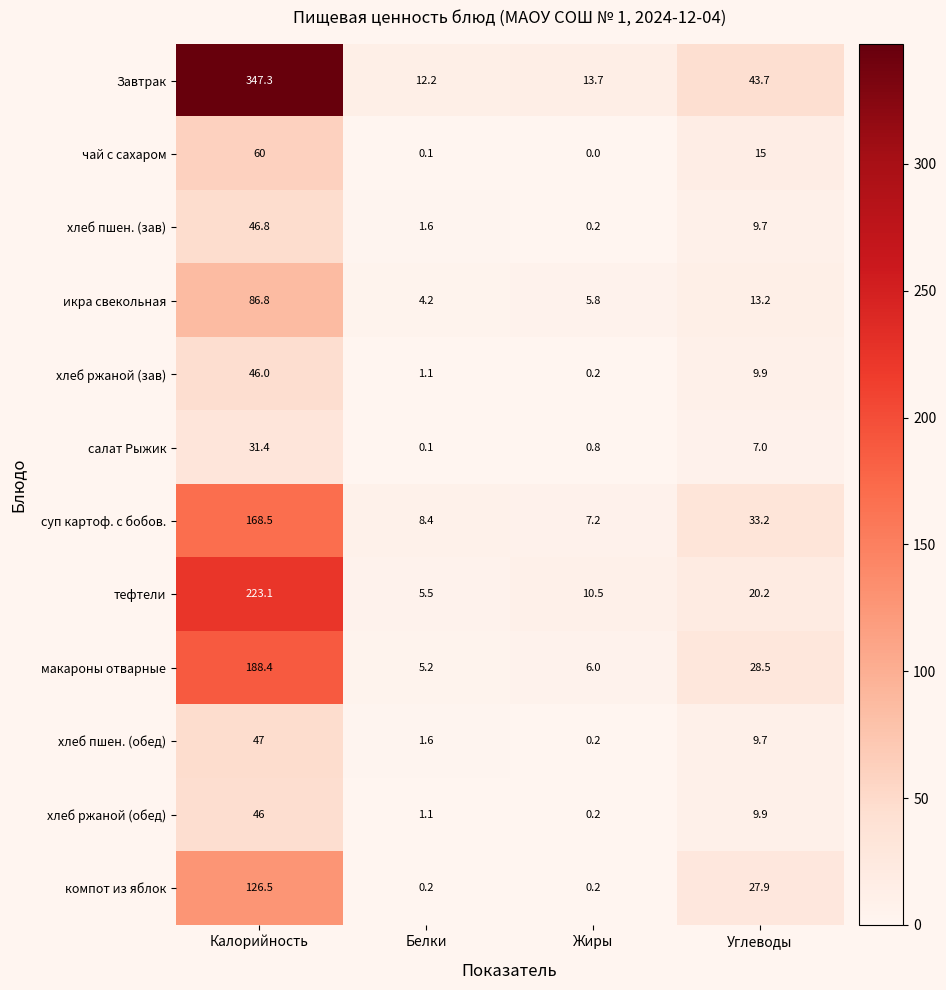

List the labels in order of хлеб ржаной (зав) value, smallest first.

Жиры, Белки, Углеводы, Калорийность